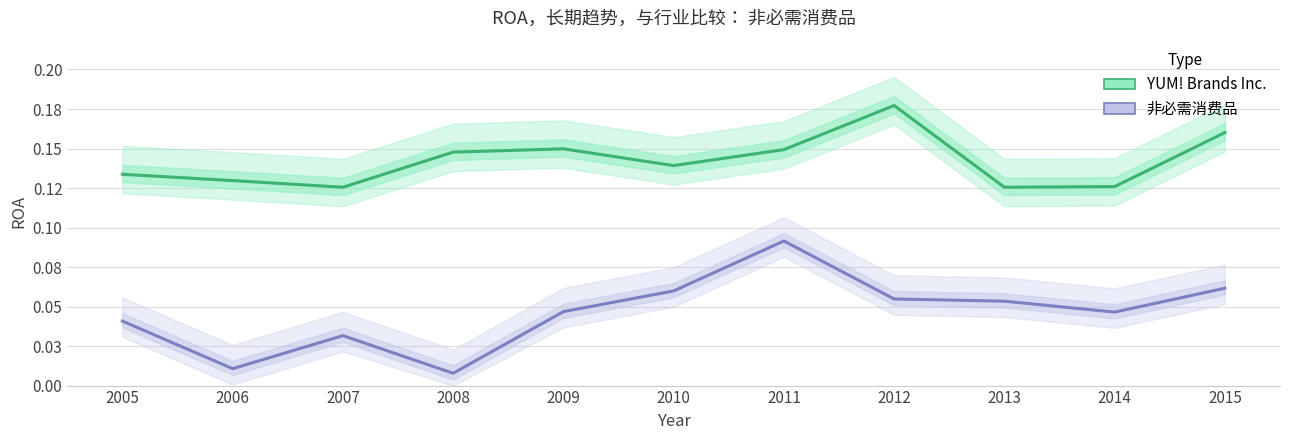

What is the value of the YUM! Brands Inc. point at the 1st from the left?

0.1